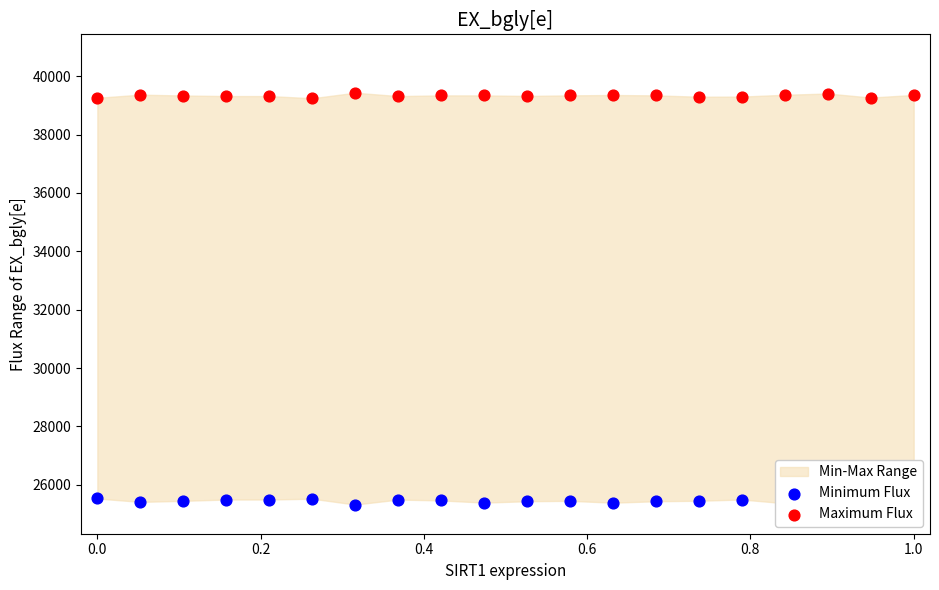

Is the value of Minimum Flux at 10 greater than the value of Maximum Flux at 0.4?

No